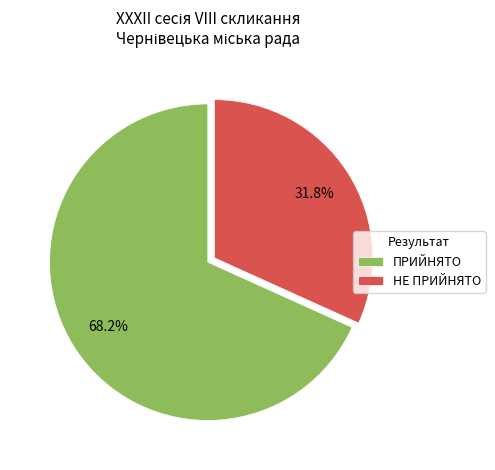

To the nearest percent, what is the average slice percentage?

50%